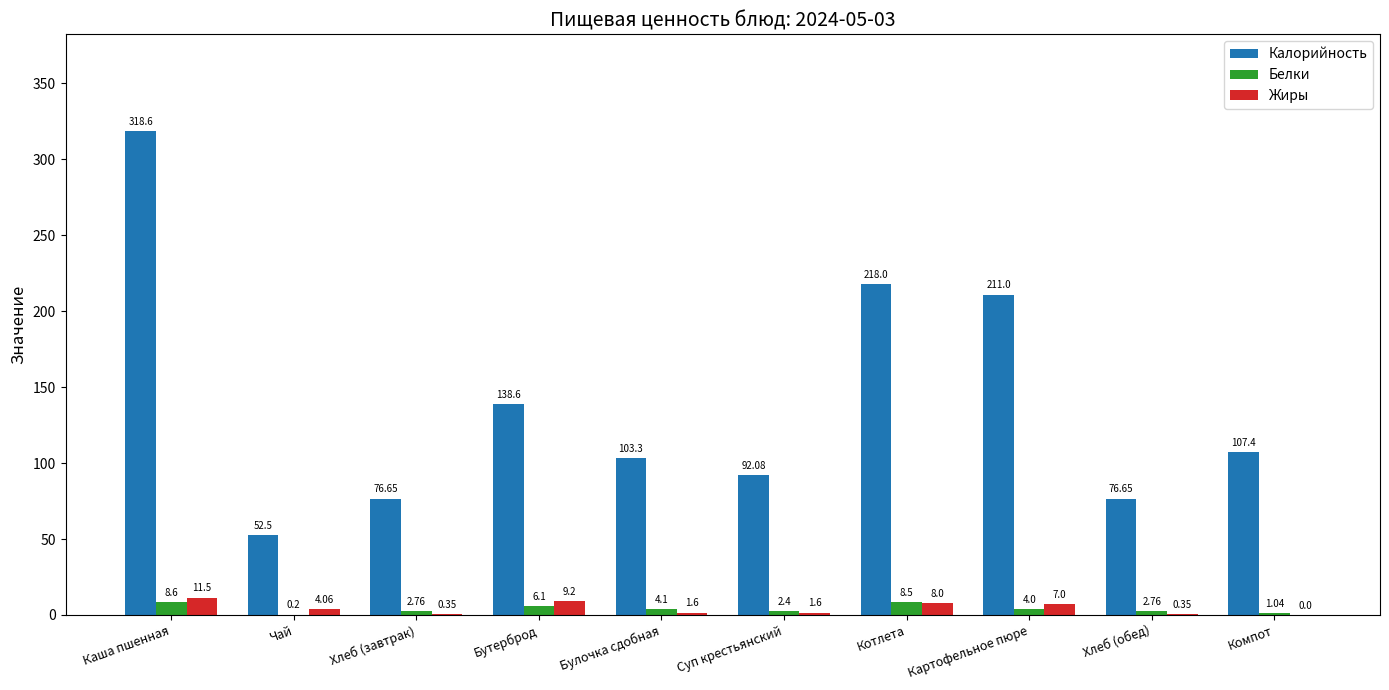

Which series changed the most between Хлеб (завтрак) and Бутерброд?

Калорийность